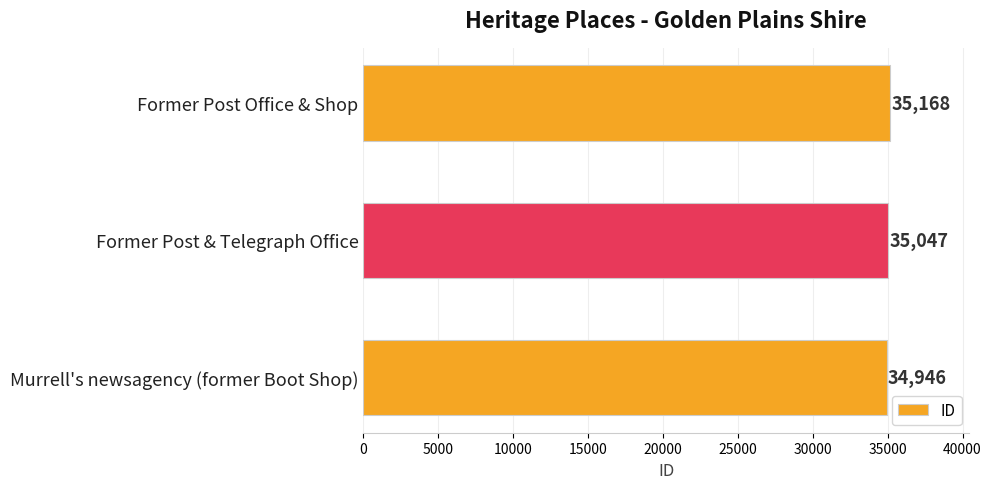

What is the approximate value at Murrell's newsagency (former Boot Shop), to the nearest 5?

34945